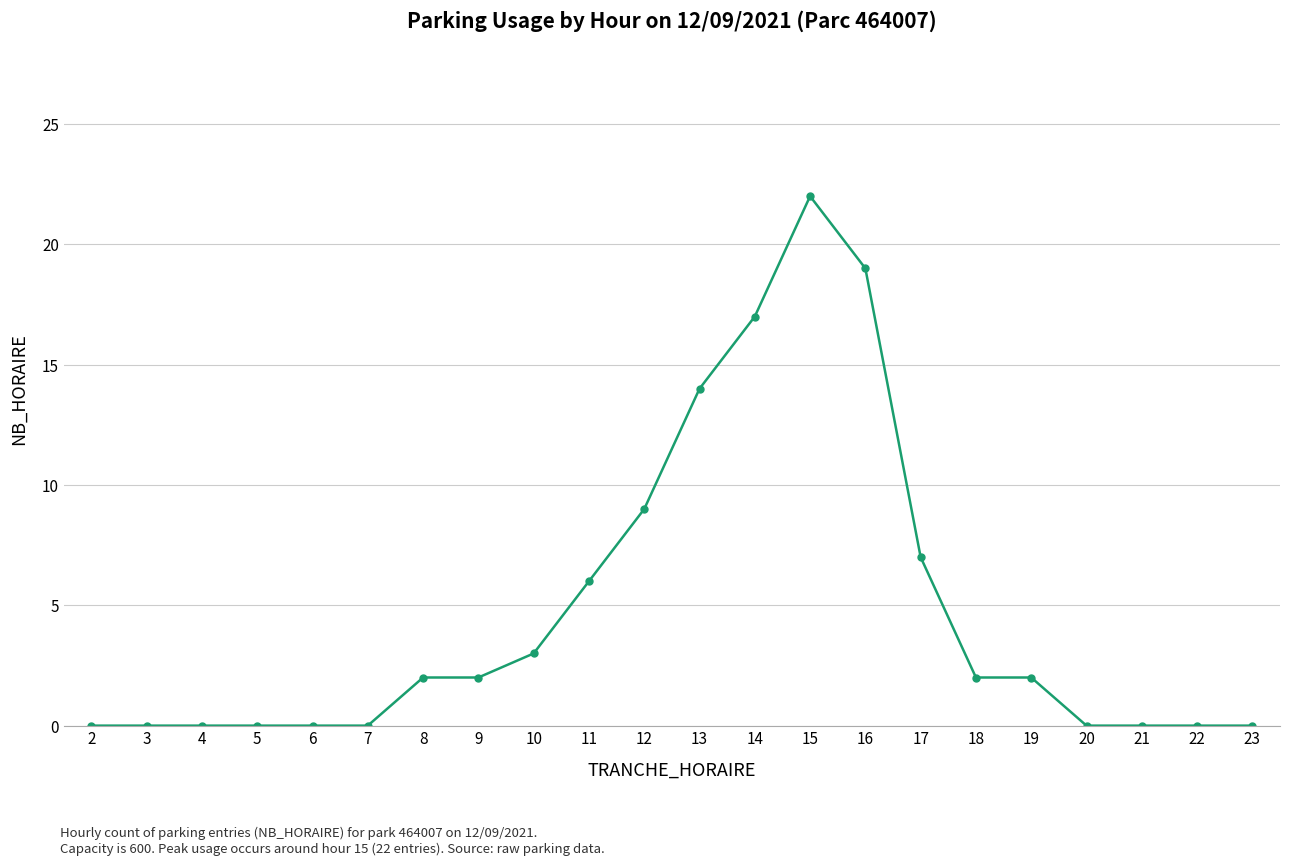

Which label corresponds to the largest value in the chart?

15